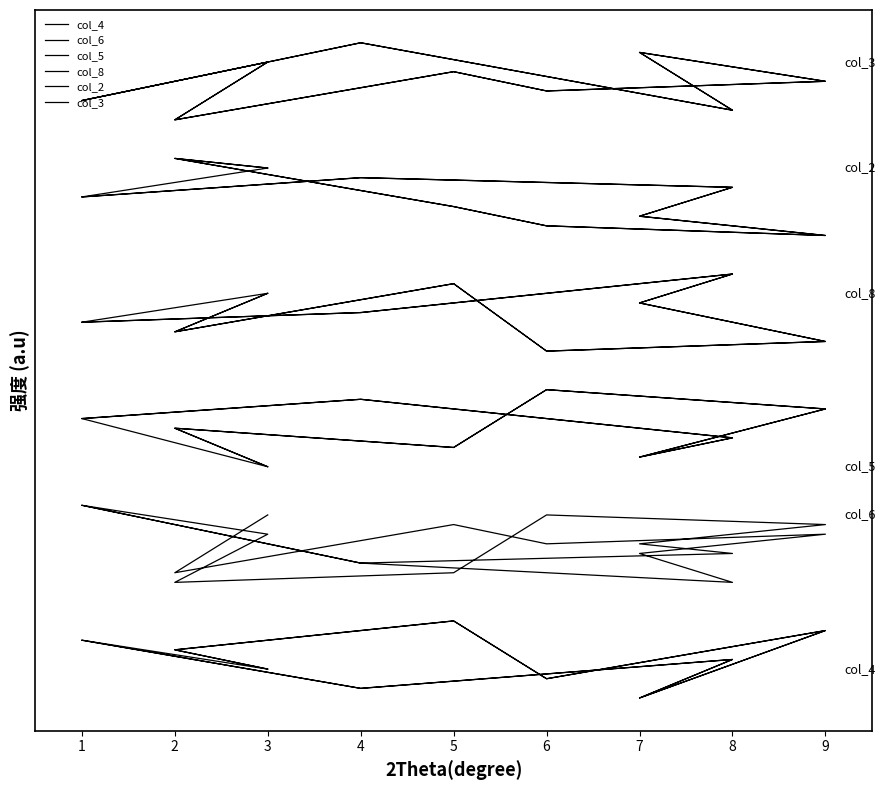

Is it true that col_6 equals 13 at 5?

True